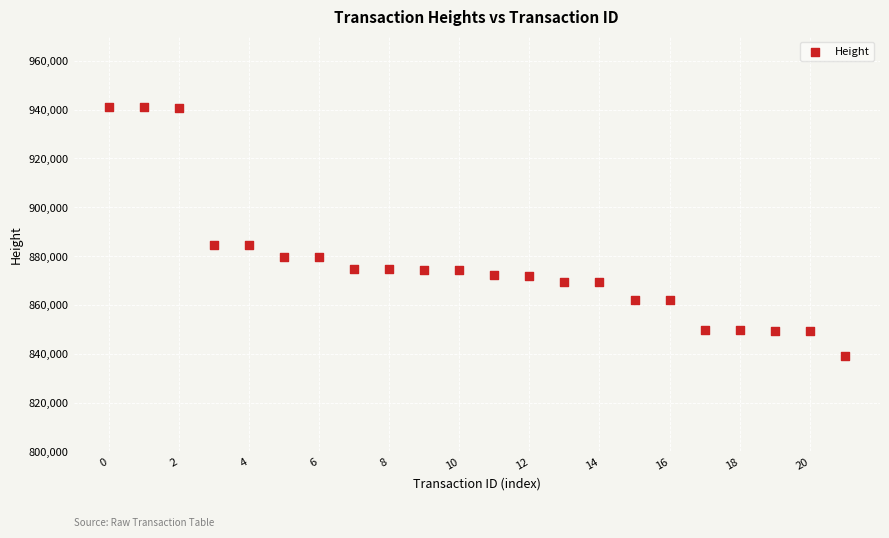

What is the range of Y values (max minus min)?

102059